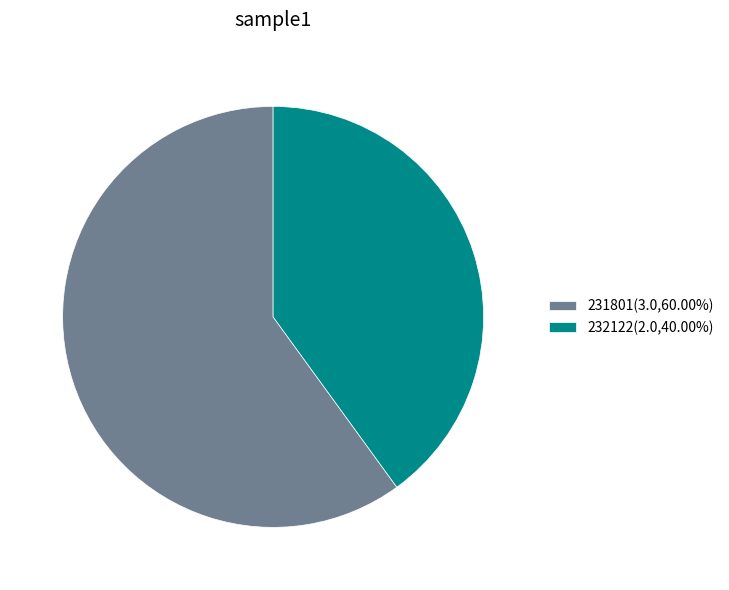

What is the majority slice?

231801